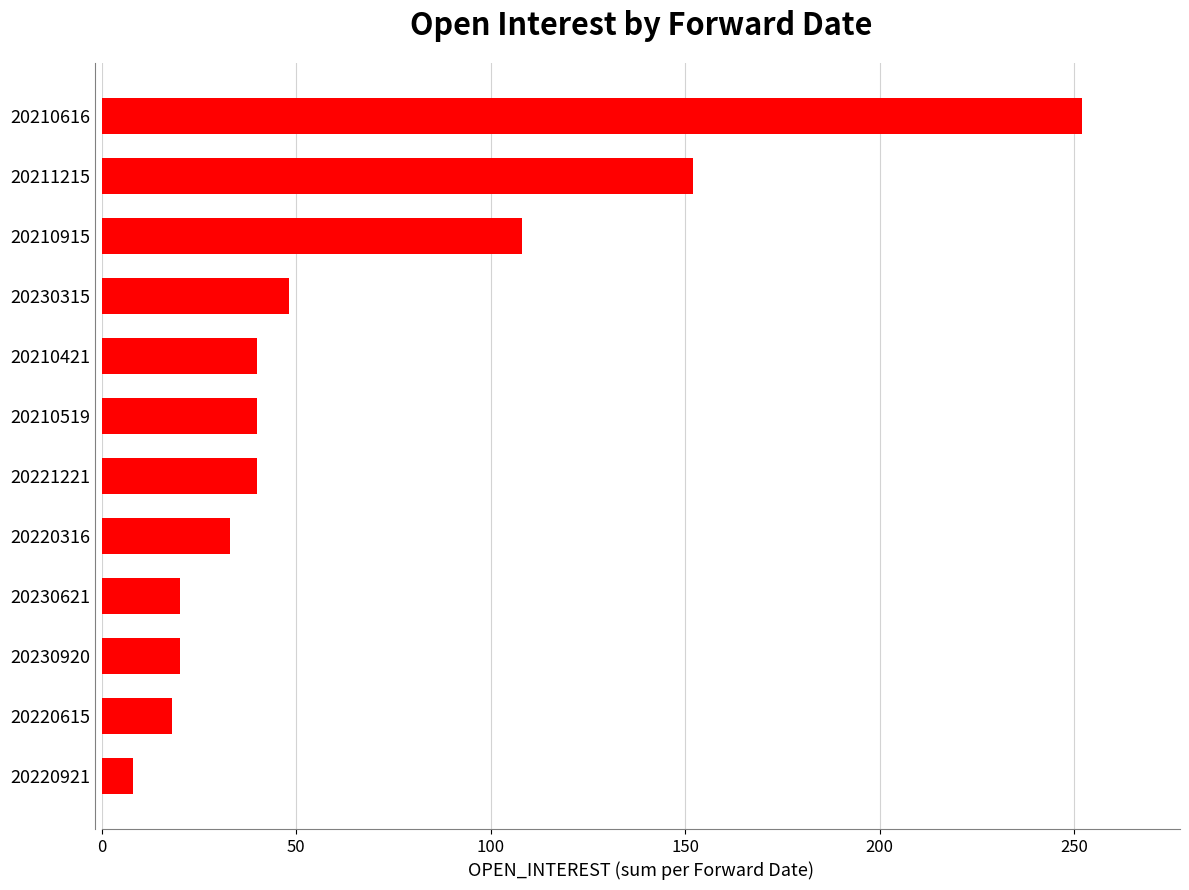

What is the label of the 5th bar from the top?

20210421